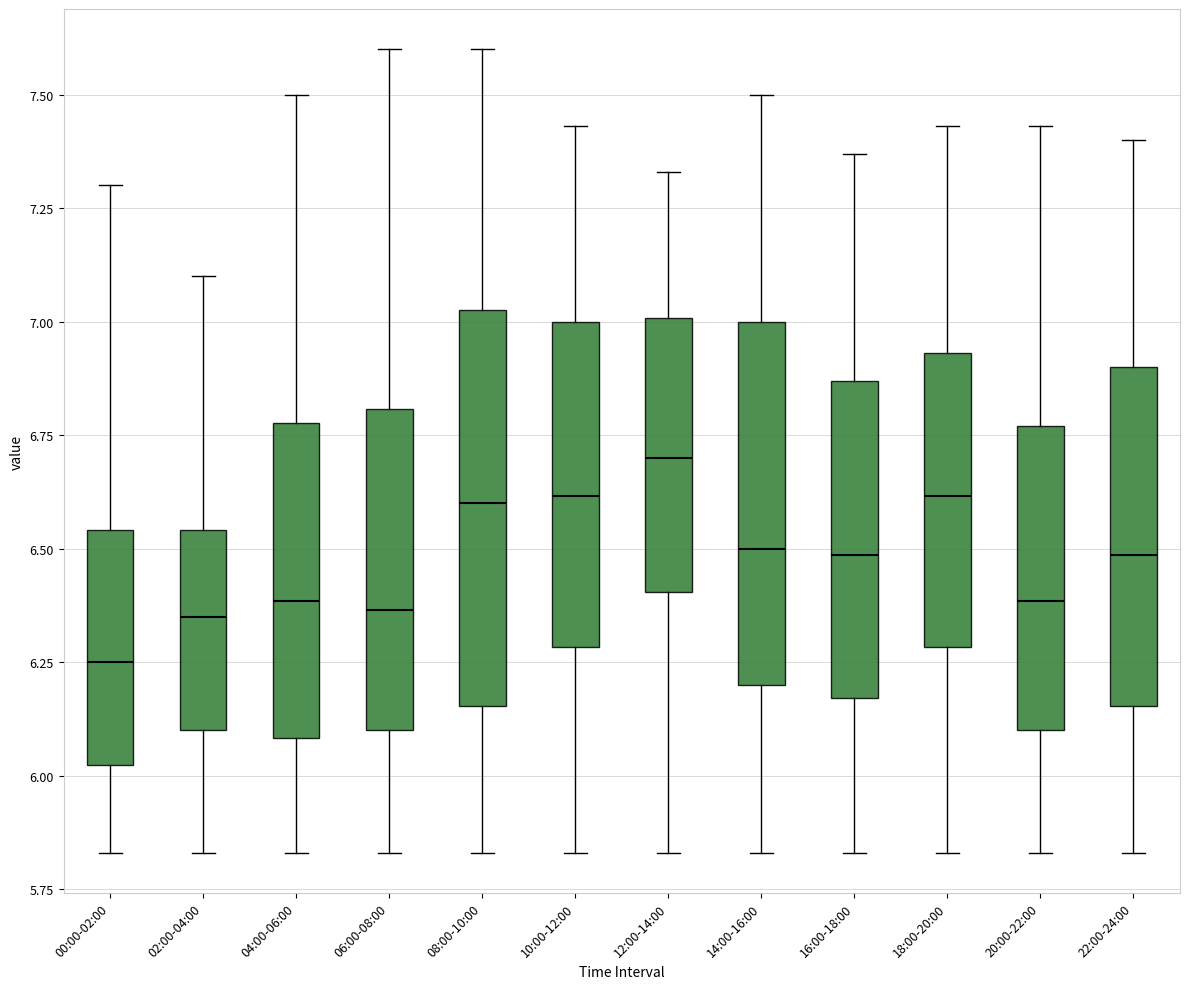

Where is the upper edge of the box for 18:00-20:00 on the y-axis? The values are not printed on the chart, so give them approximately, as read against the axis.

6.95